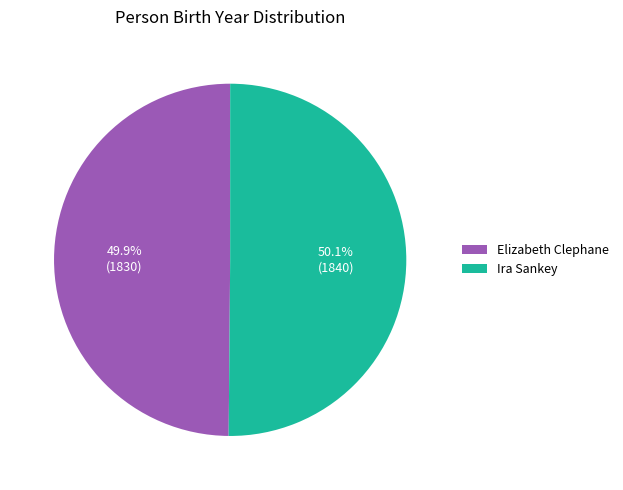

Is there any slice that represents more than half of the pie?

Yes